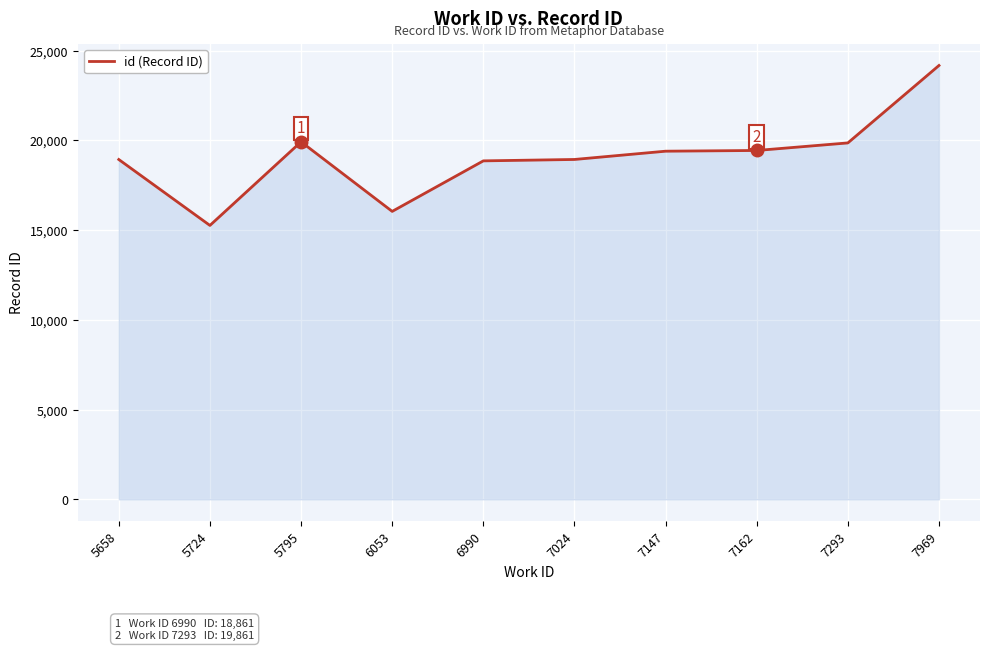

What is the maximum value shown in the chart?

24176